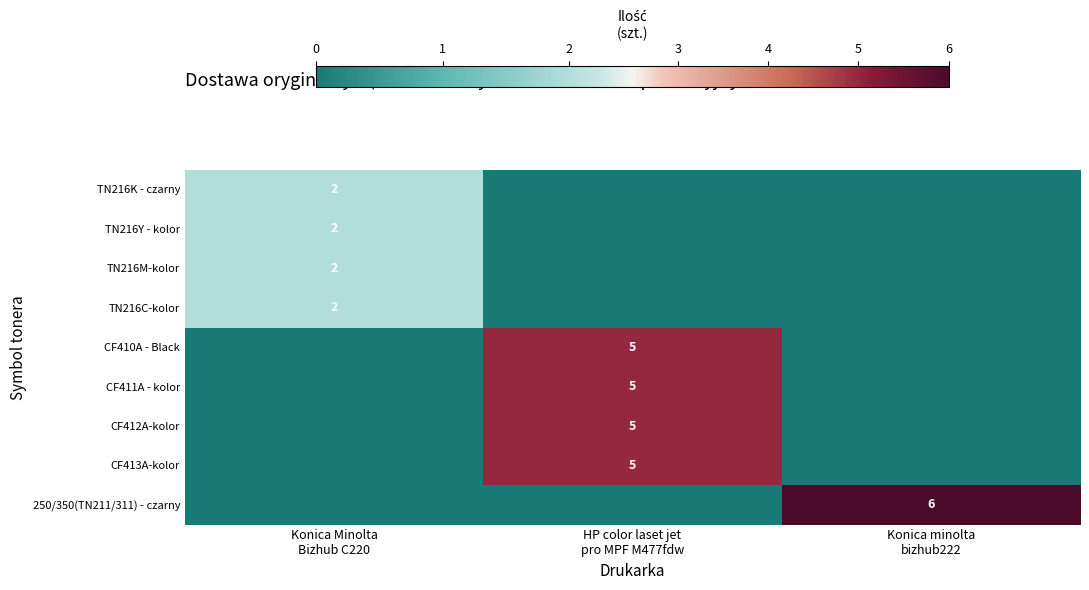

What is the difference between the maximum and minimum values in the 250/350(TN211/311) - czarny series?

6